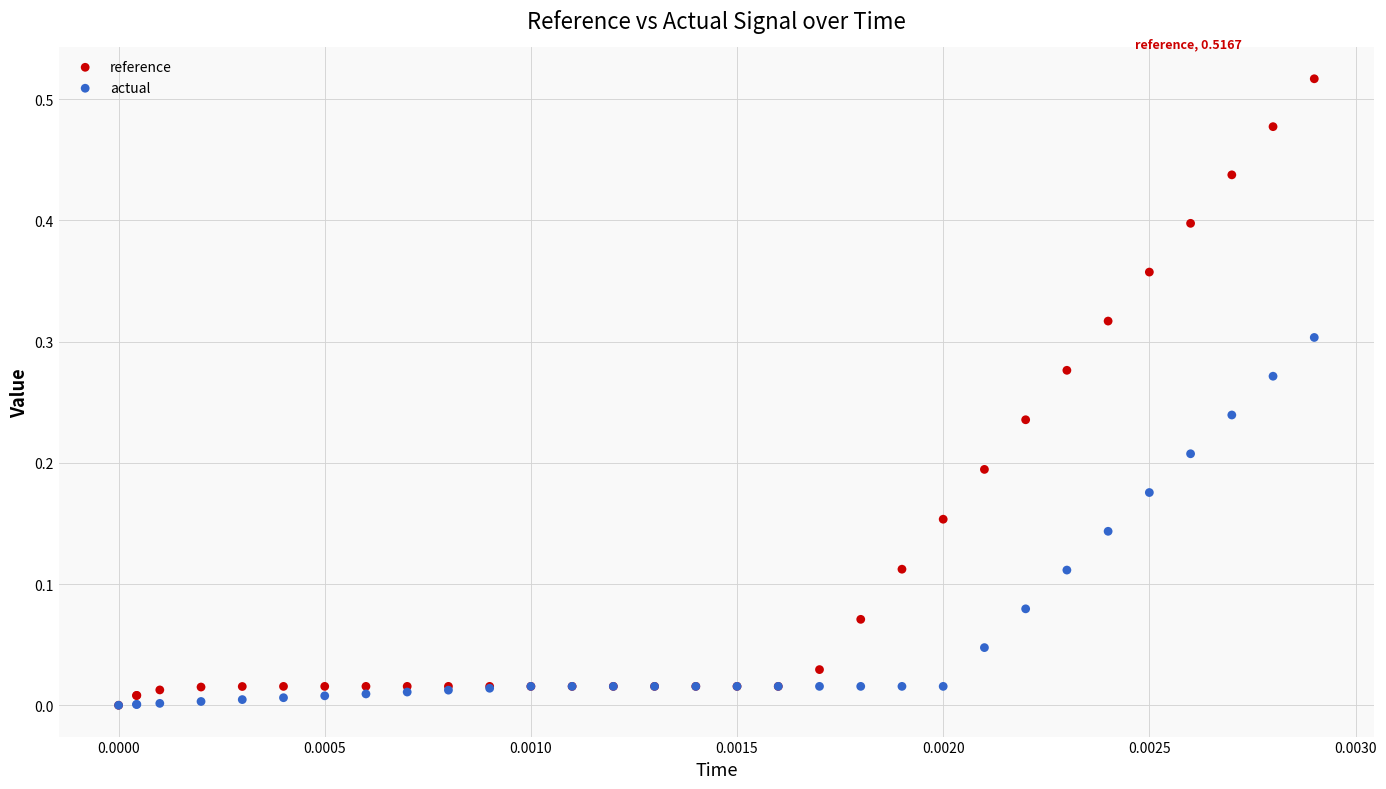

What are all the series names shown in the legend?

reference, actual